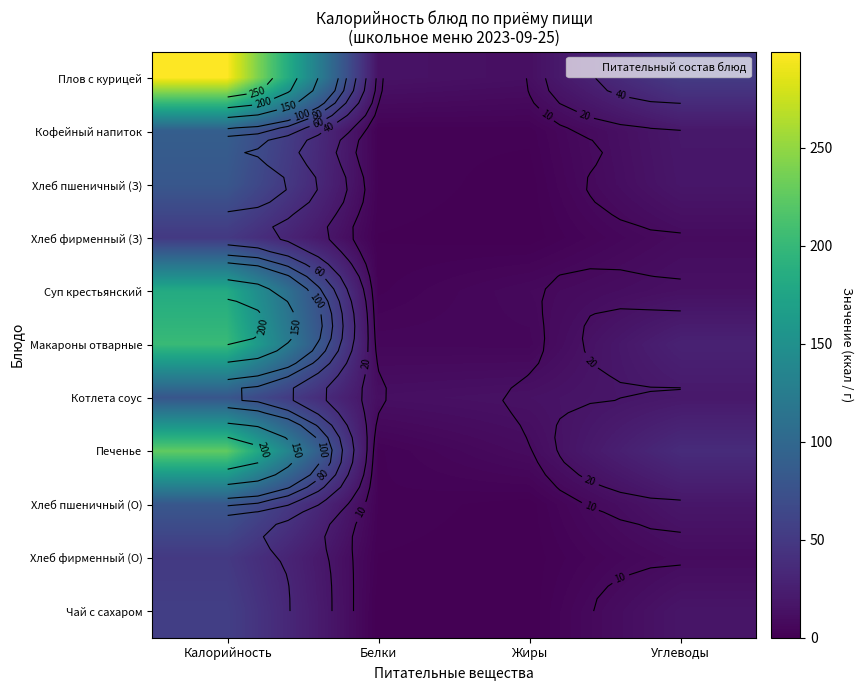

What is the difference between the maximum and minimum values in the Суп крестьянский series?

181.0